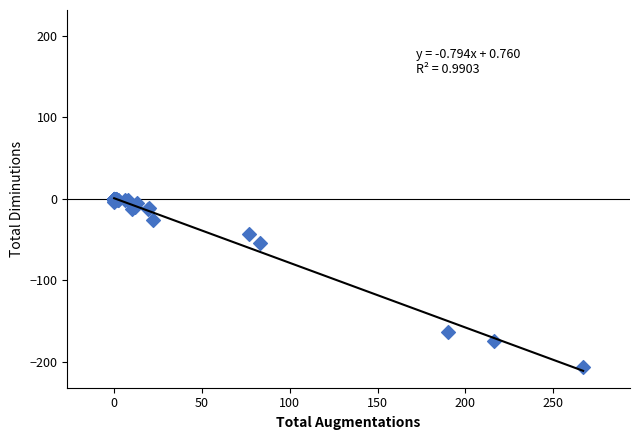

What Y value in the scatter plot is closest to -103?

-54